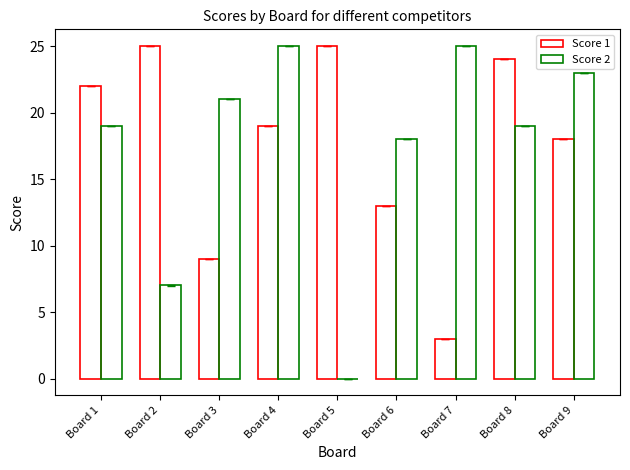

Read the Score 2 value at Board 1.

19